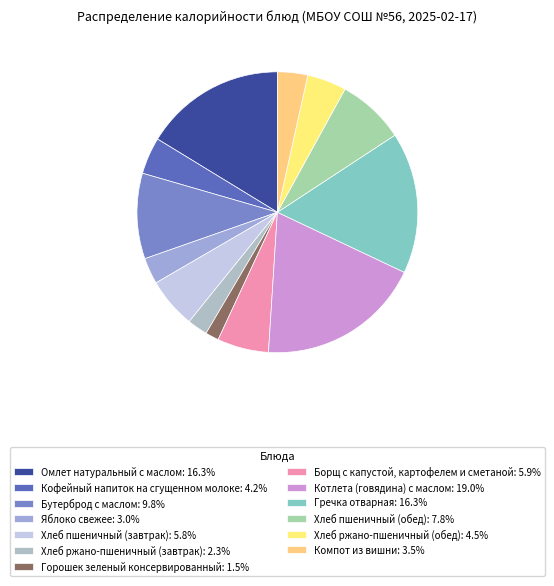

What portion of the pie excludes Хлеб пшеничный (завтрак)?

94.2%